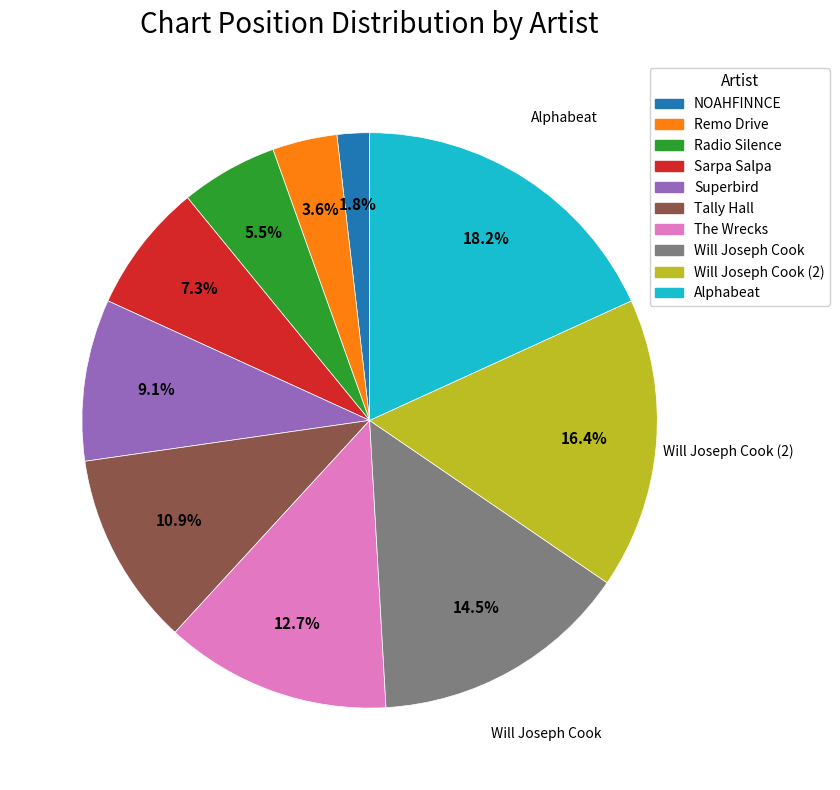

Is it true that Sarpa Salpa is 15% of the pie?

False